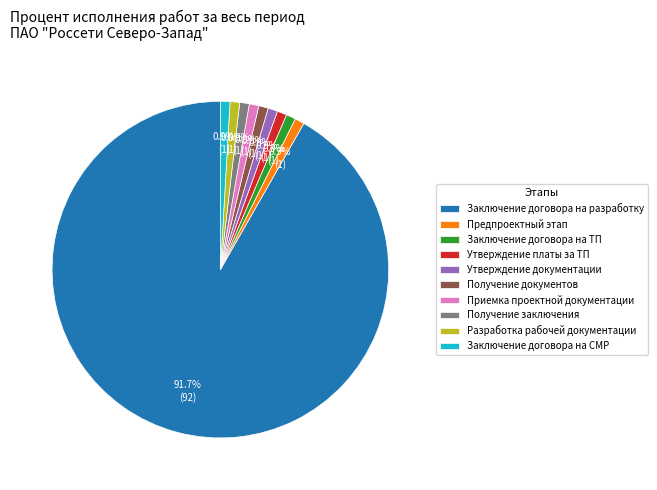

Combined, what portion of the pie is Утверждение платы за ТП and Заключение договора на ТП?

1.8%